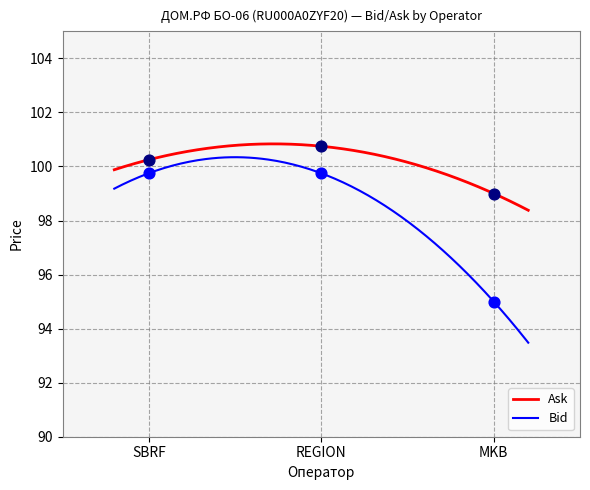

What are all the series names shown in the legend?

Bid, Ask